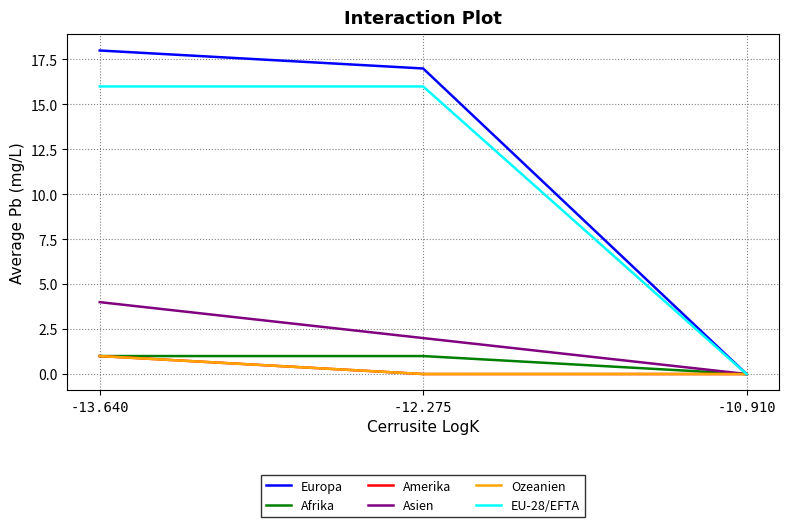

Does the chart display data point markers on the line(s)?

No